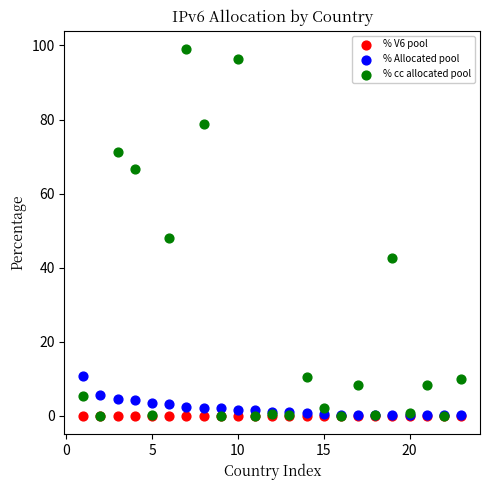

Which series has the largest Y range (max minus min)?

% cc allocated pool